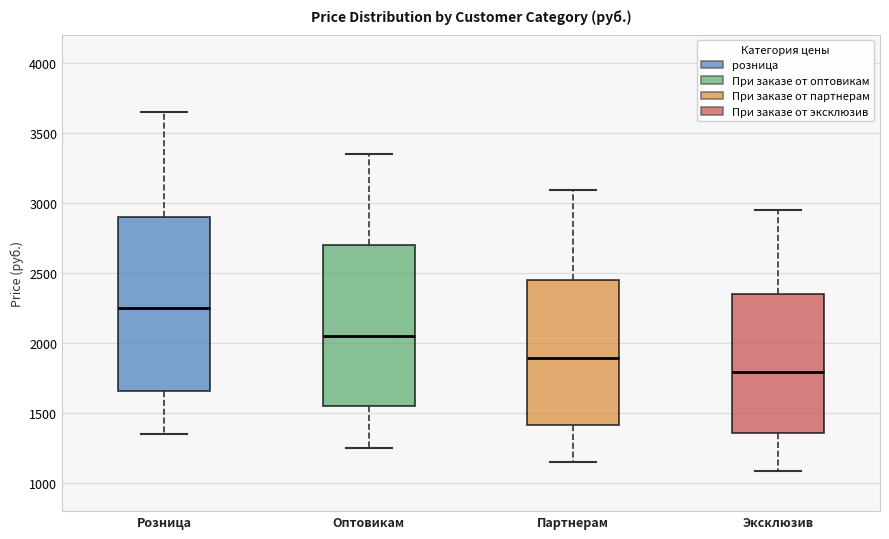

Where does the upper whisker of the box for Партнерам end on the y-axis? The values are not printed on the chart, so give them approximately, as read against the axis.

3100